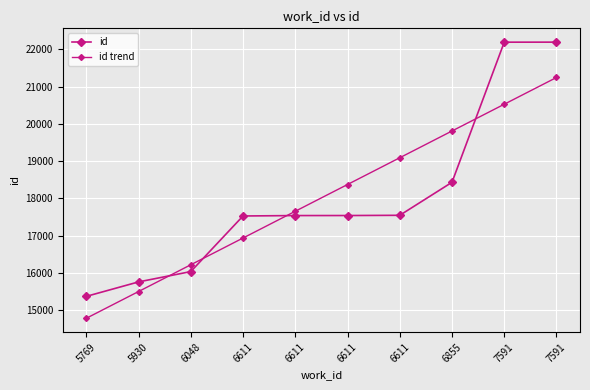

True or false: id has a value of 22193.0 at 7591.

True